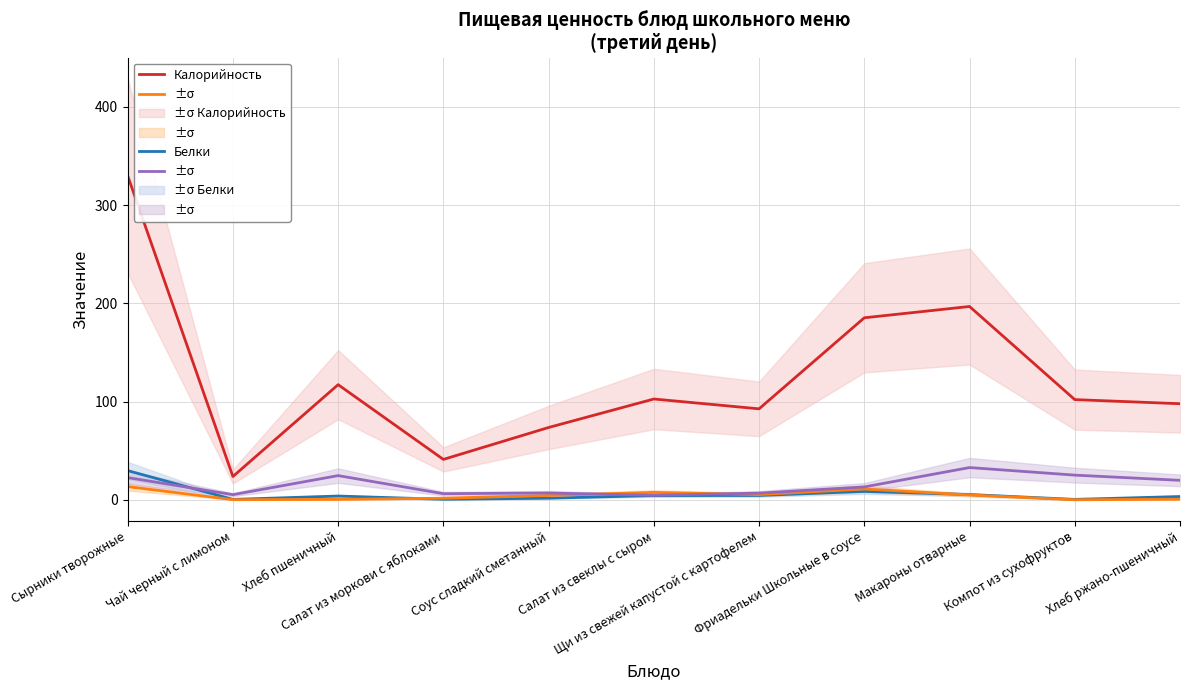

The Углеводы series shows 44.8 at Макароны отварные. True or false?

False